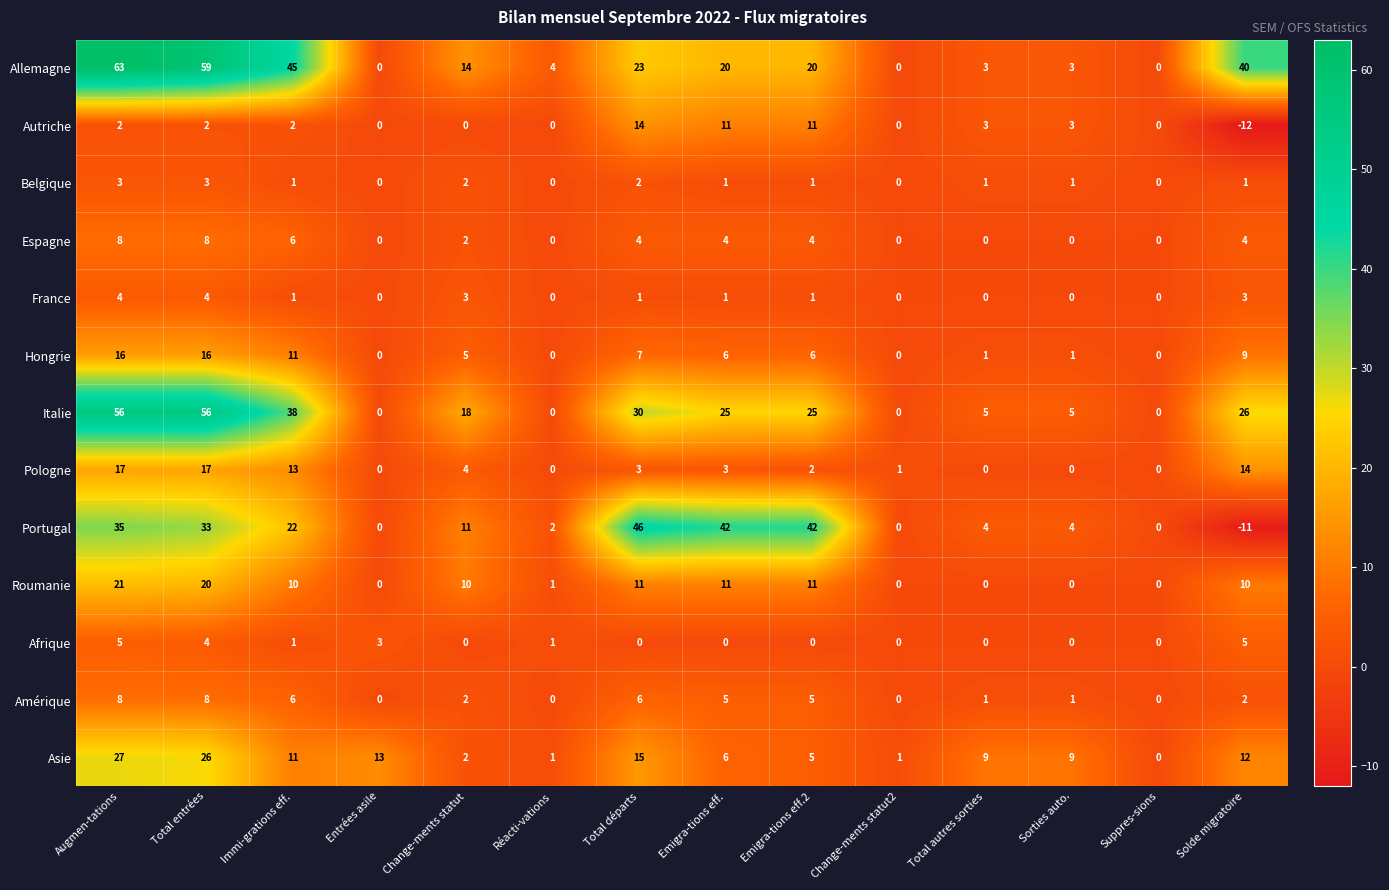

What is the sum of all Roumanie values?

105